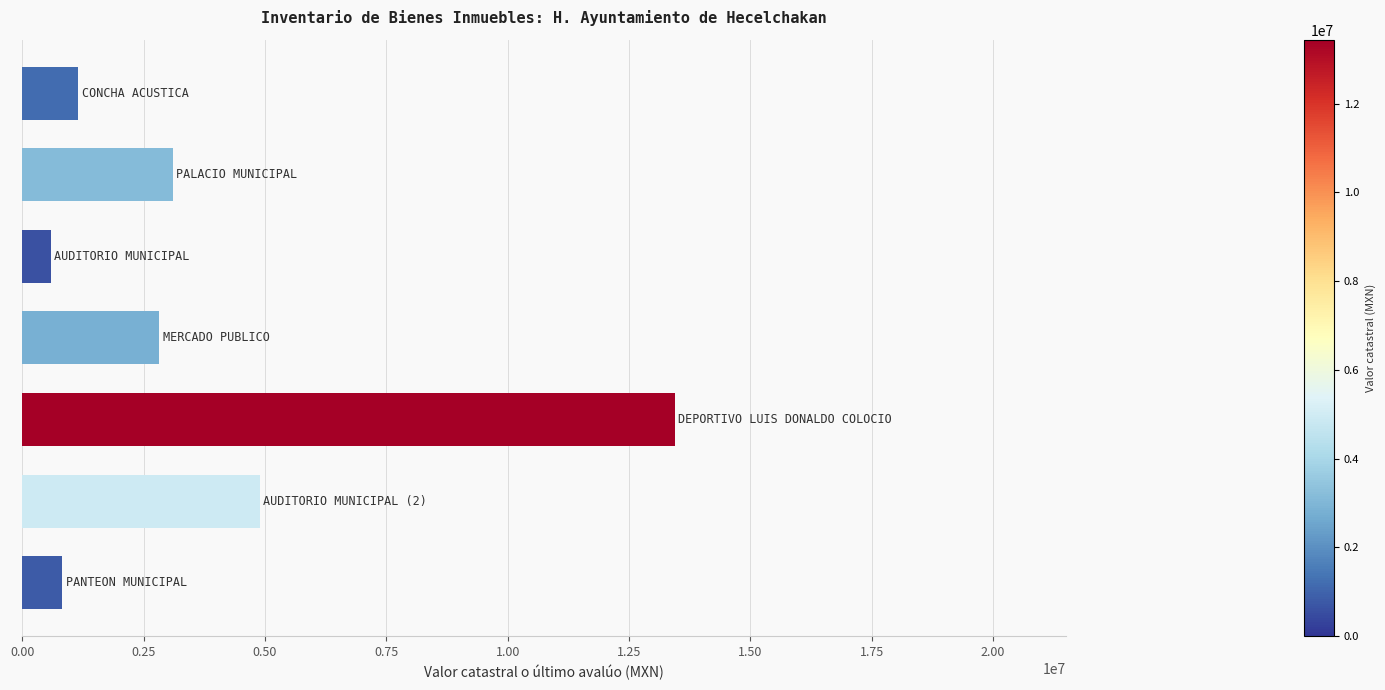

What is the difference between the maximum and second lowest values?

12613703.1